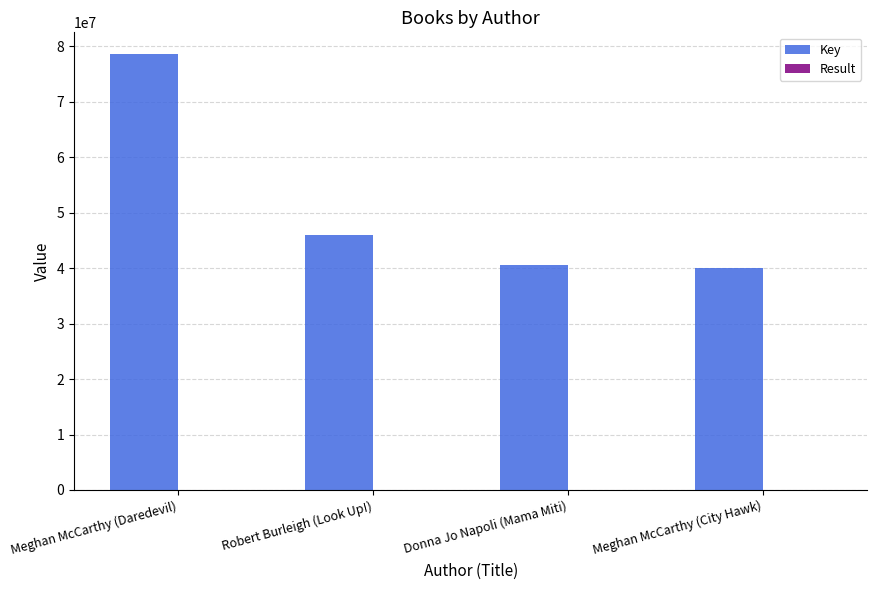

True or false: Key has a value of 40613812 at Donna Jo Napoli (Mama Miti).

True